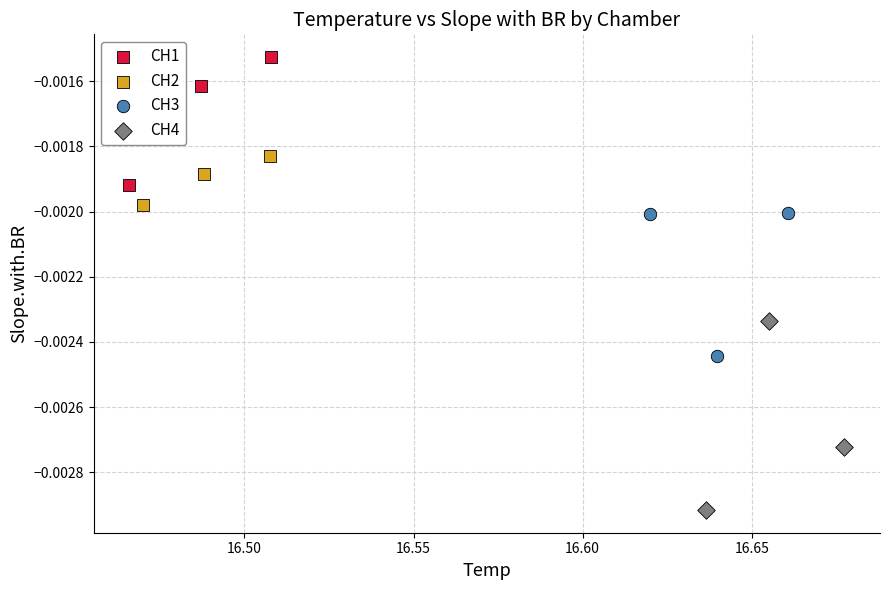

Which series reaches the maximum Y coordinate?

CH1